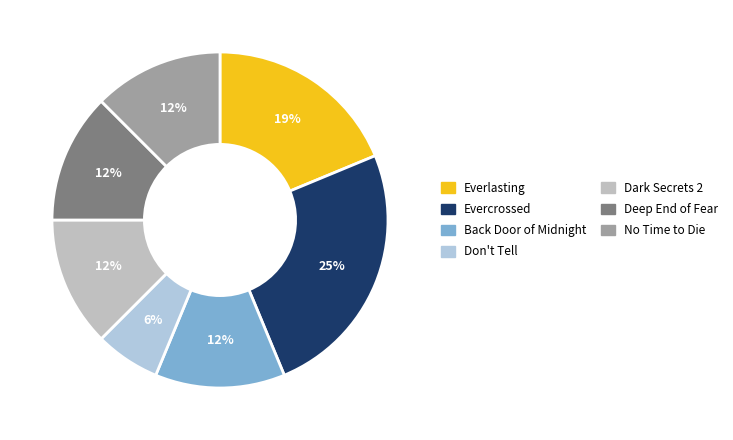

Approximately how many times larger is the value at Back Door of Midnight compared to No Time to Die?

1.0